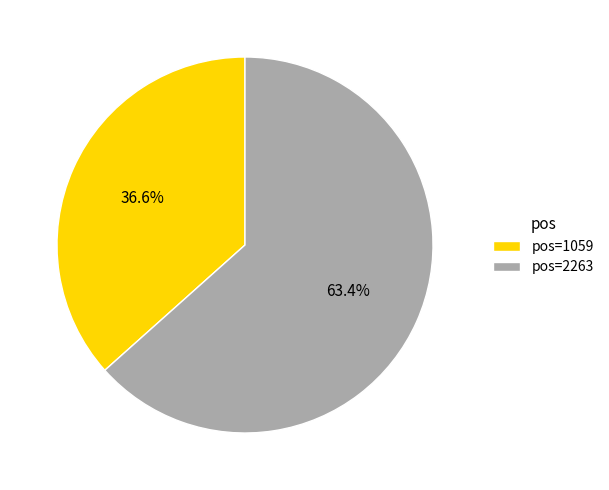

Rank the categories by value from lowest to highest.

pos=1059, pos=2263